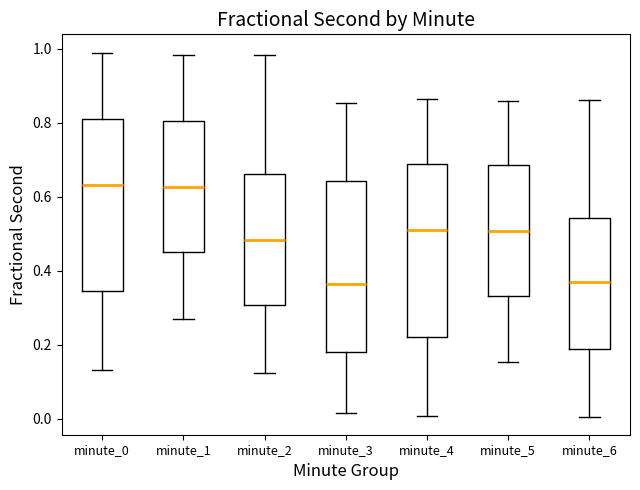

Reading left to right, transcribe this box plot: for each box, give where its median line is, the range the box spans, and where its two whiskers end, as read against the y-axis. The values are not printed on the chart, so give them approximately, as read against the axis.

minute_0: median 0.64, box 0.34 to 0.80, whiskers 0.14 to 0.98
minute_1: median 0.62, box 0.46 to 0.80, whiskers 0.26 to 0.98
minute_2: median 0.48, box 0.30 to 0.66, whiskers 0.12 to 0.98
minute_3: median 0.36, box 0.18 to 0.64, whiskers 0.02 to 0.86
minute_4: median 0.50, box 0.22 to 0.68, whiskers 0.00 to 0.86
minute_5: median 0.50, box 0.34 to 0.68, whiskers 0.16 to 0.86
minute_6: median 0.36, box 0.18 to 0.54, whiskers 0.00 to 0.86